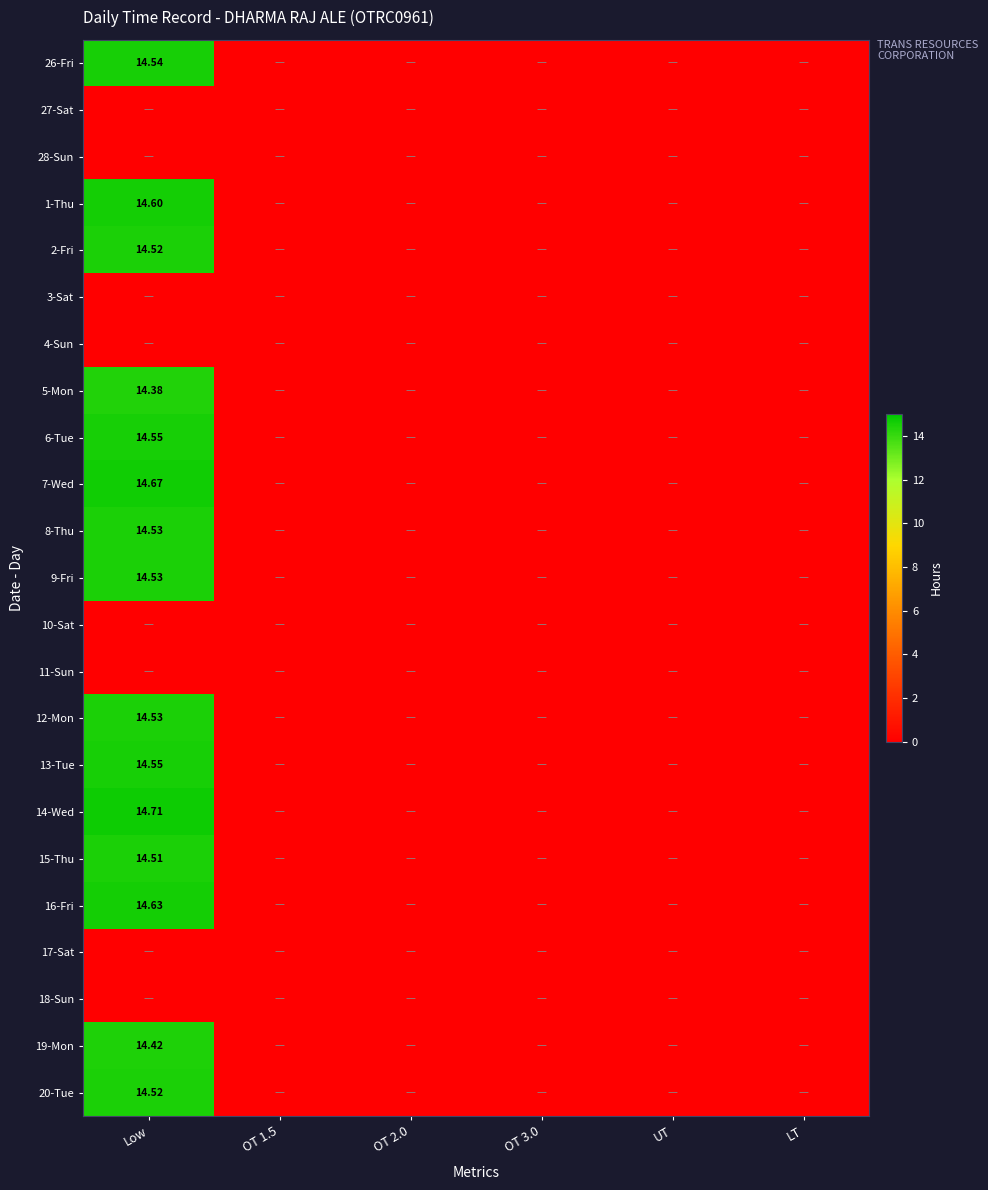

At which category is the sum across all series the highest?

Low